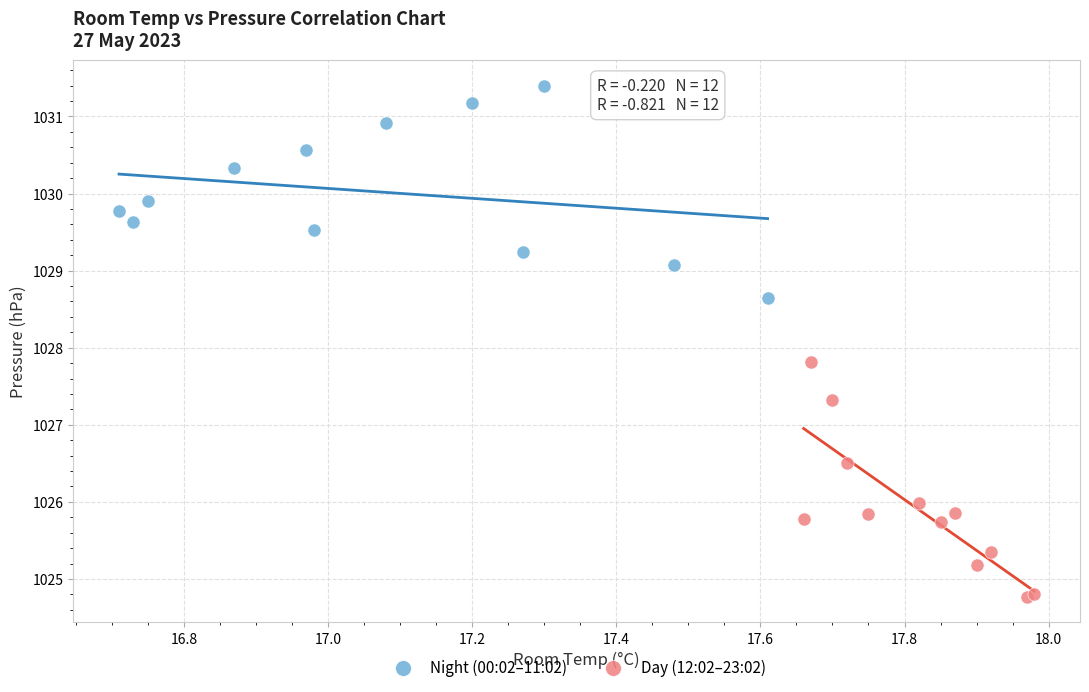

Which series reaches the minimum Y coordinate?

Day (12:02–23:02)